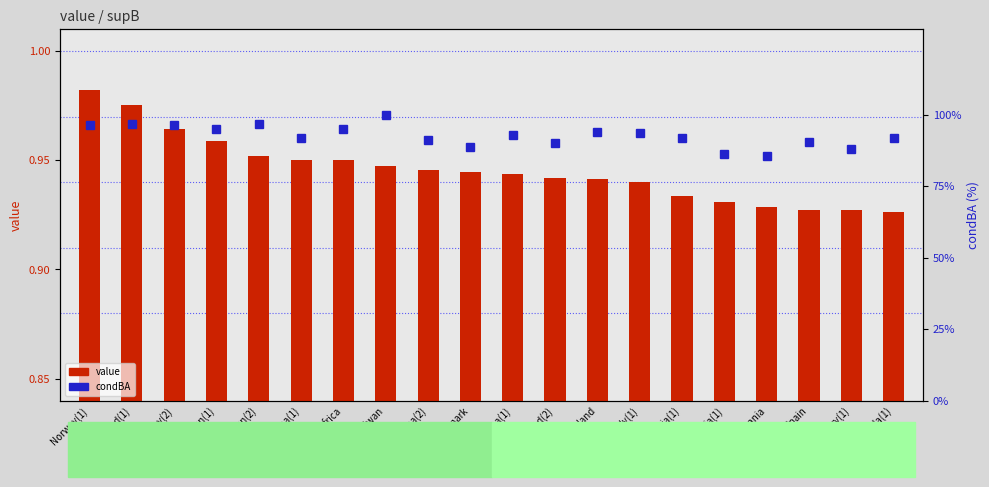

At how many categories does at least one series exceed 30?

20